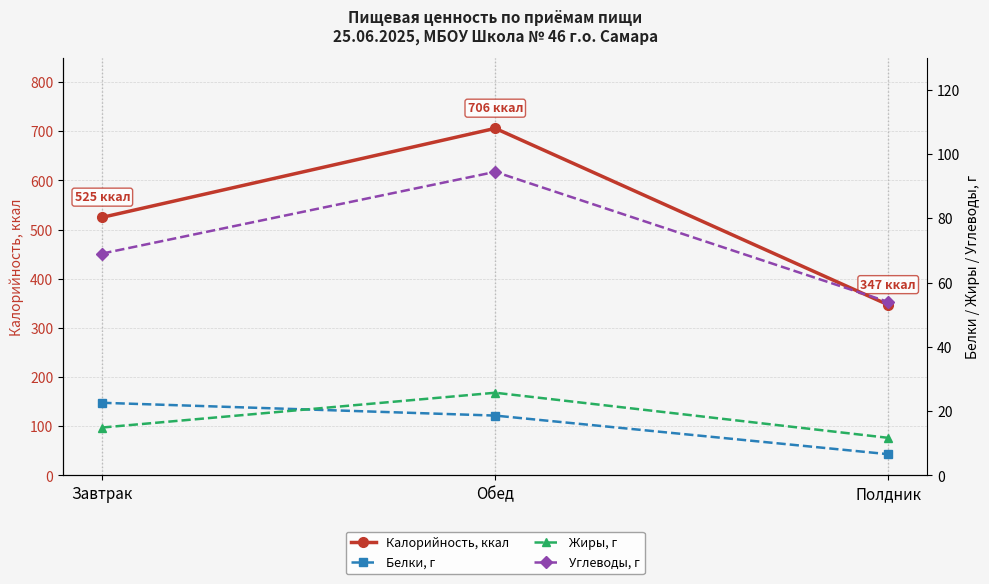

What is the approximate value of Калорийность, ккал at Завтрак?

525